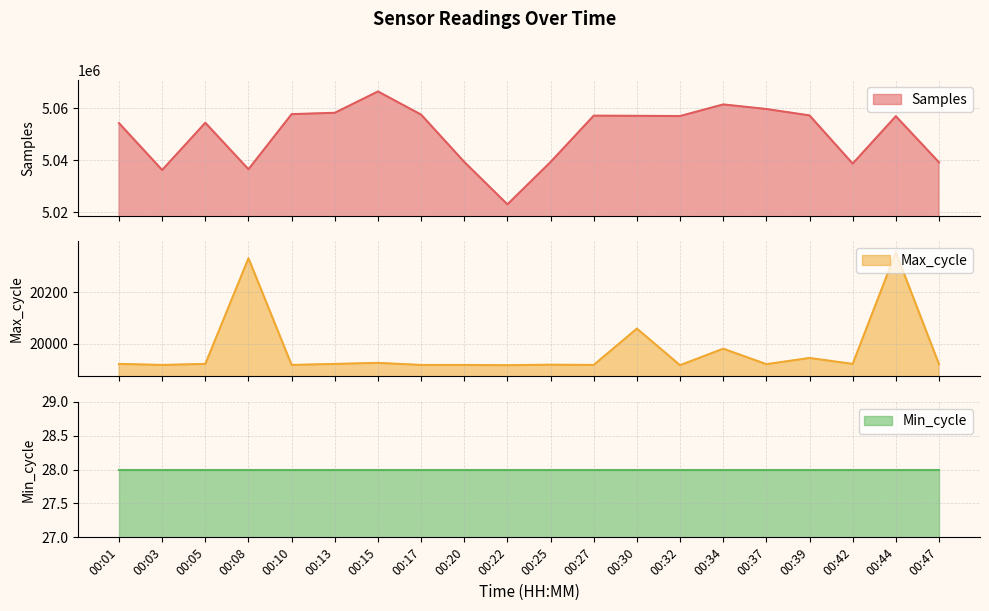

At which label does Max_cycle reach its minimum?

00:22